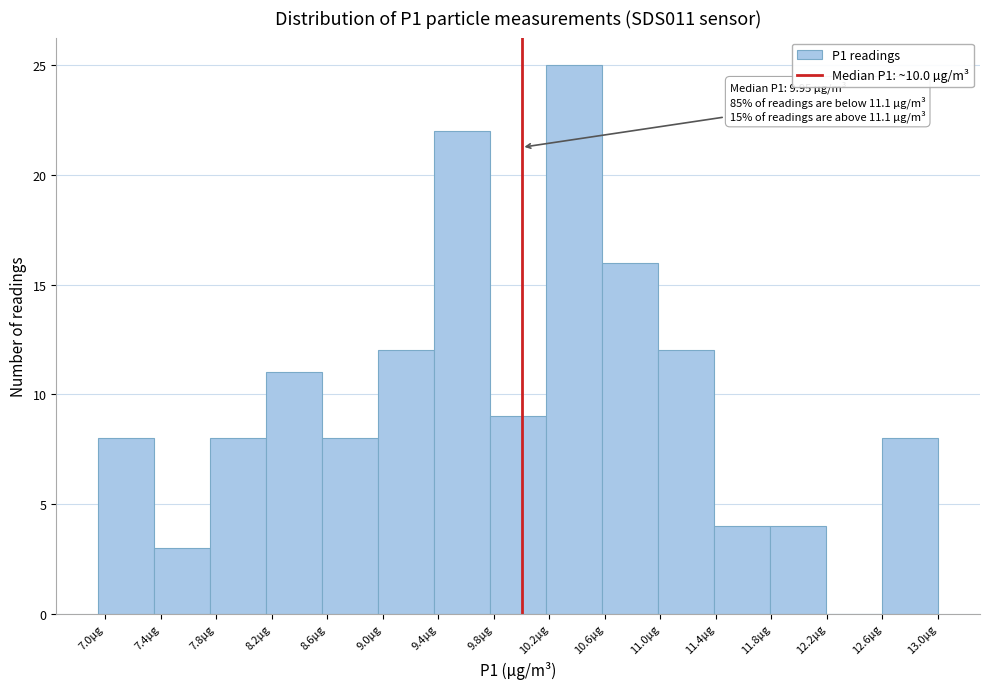

Which range on the x-axis has the tallest bar?

10.20 to 10.60